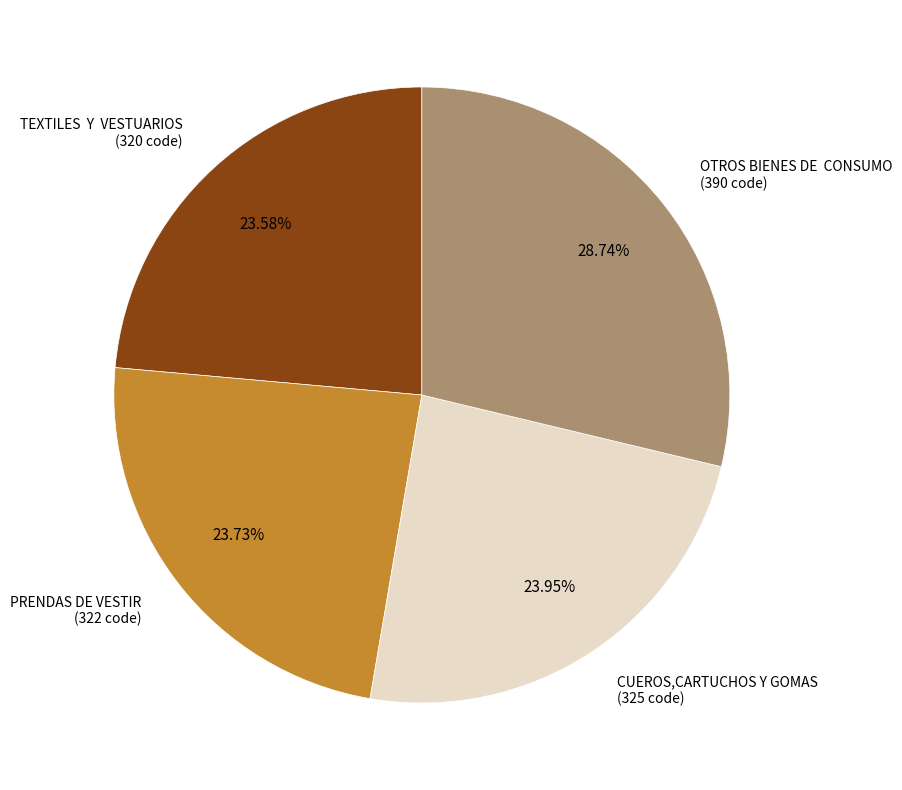

Does any single category account for the majority?

No